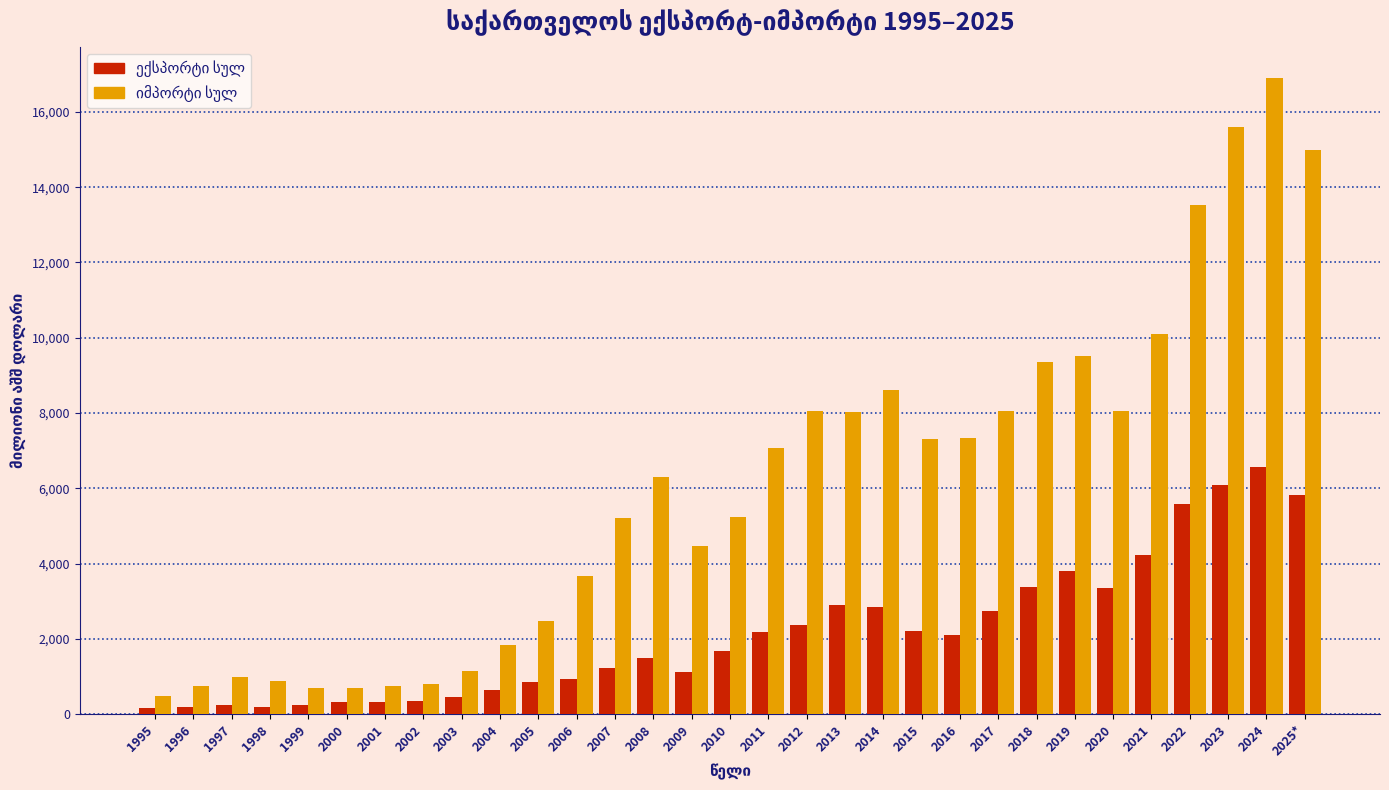

What is the spread (max minus min) of values at 2004?

1197.4